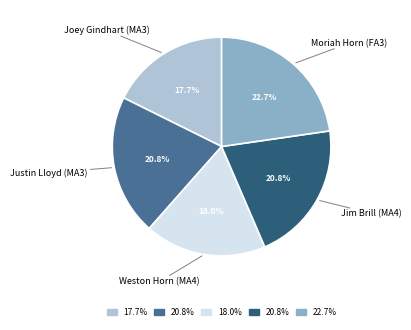

Is there a majority slice in this chart?

No